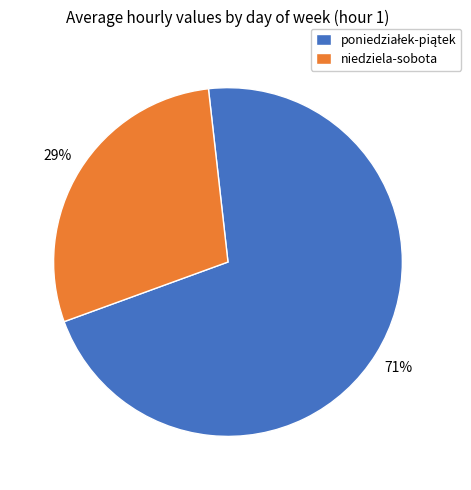

How many slices are in this pie chart?

2